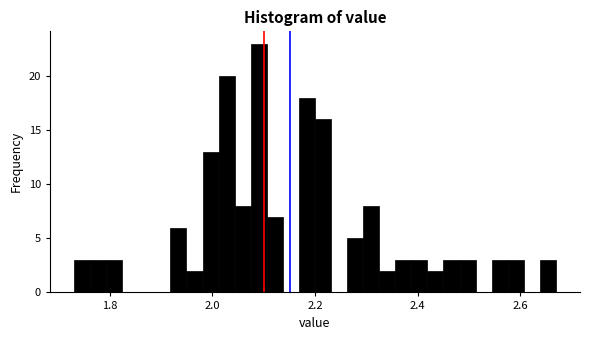

Read against the x-axis, roughly where is the centre of the tallest bar?

2.10